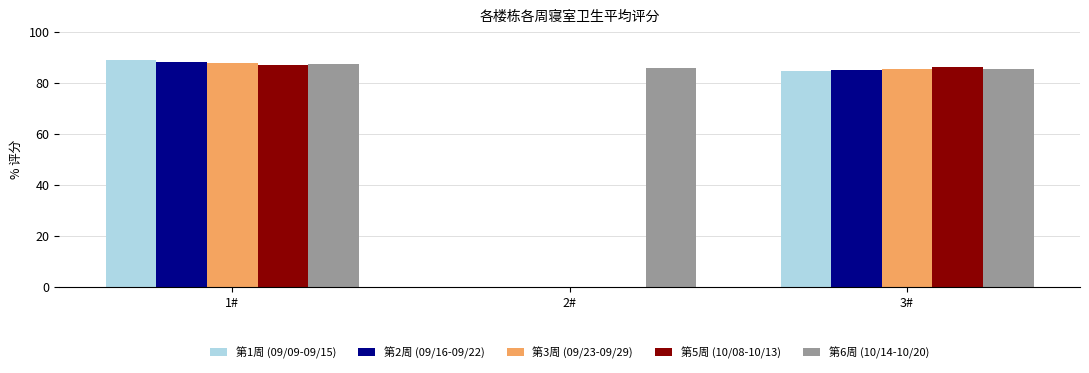

What is the total value across all series at 2#?

86.0